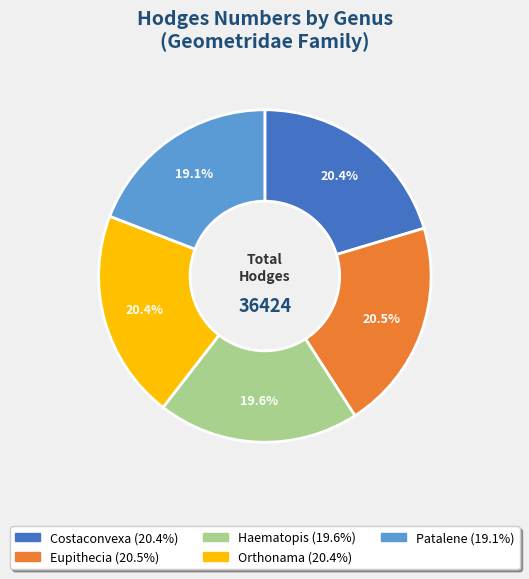

What percentage is the Costaconvexa slice, to the nearest percent?

20%